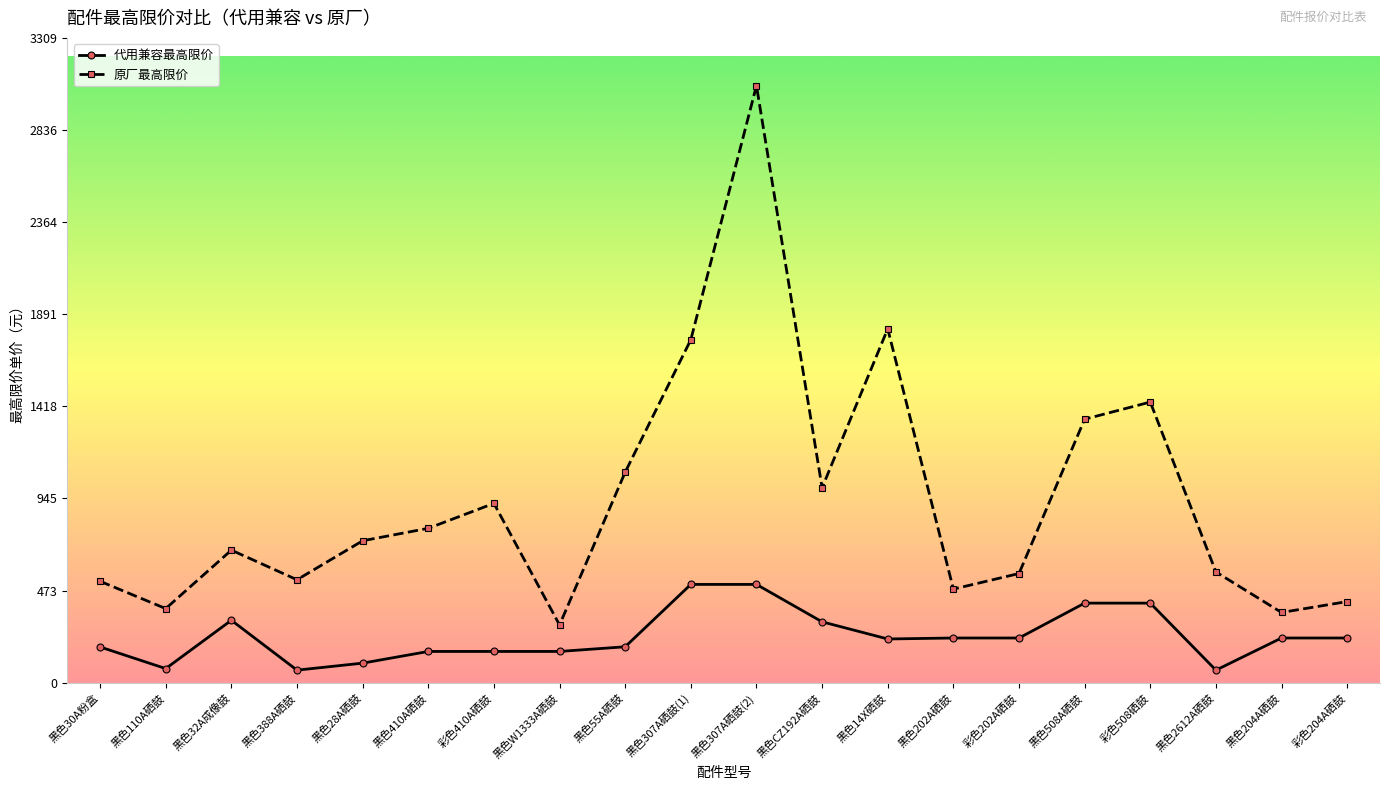

At which category is the sum across all series the highest?

黑色307A硒鼓(2)